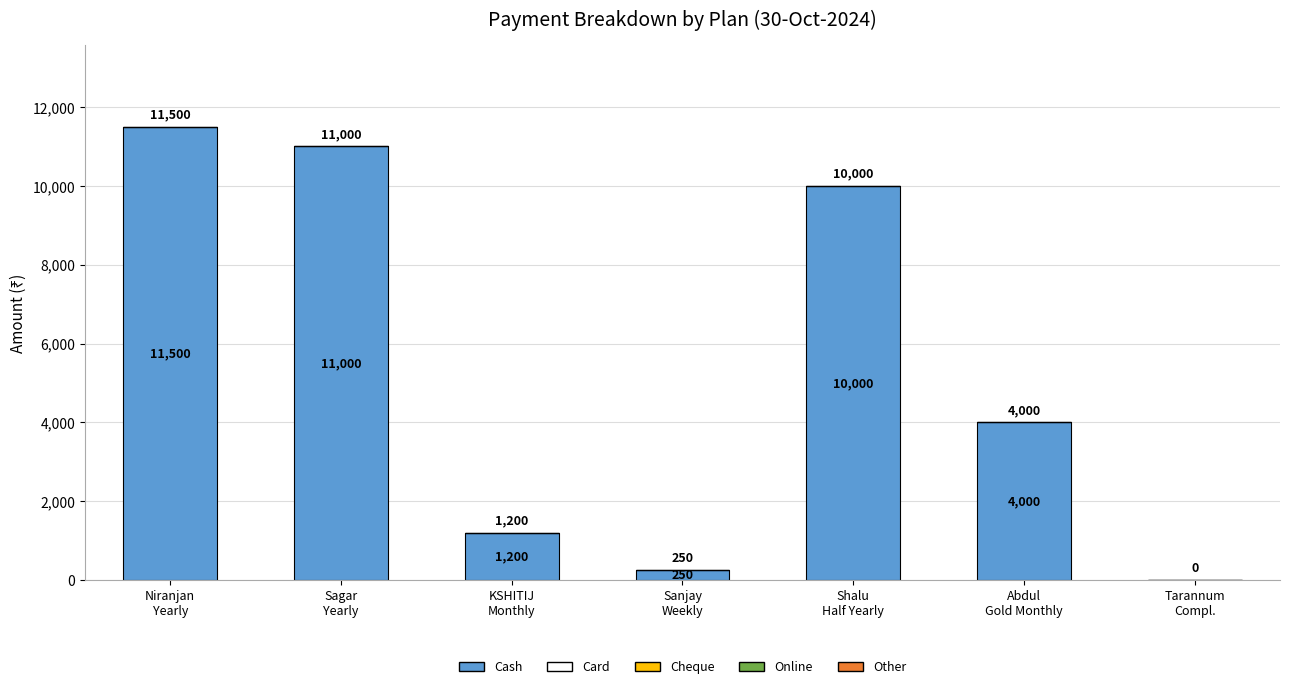

Count the number of data series in this chart.

1